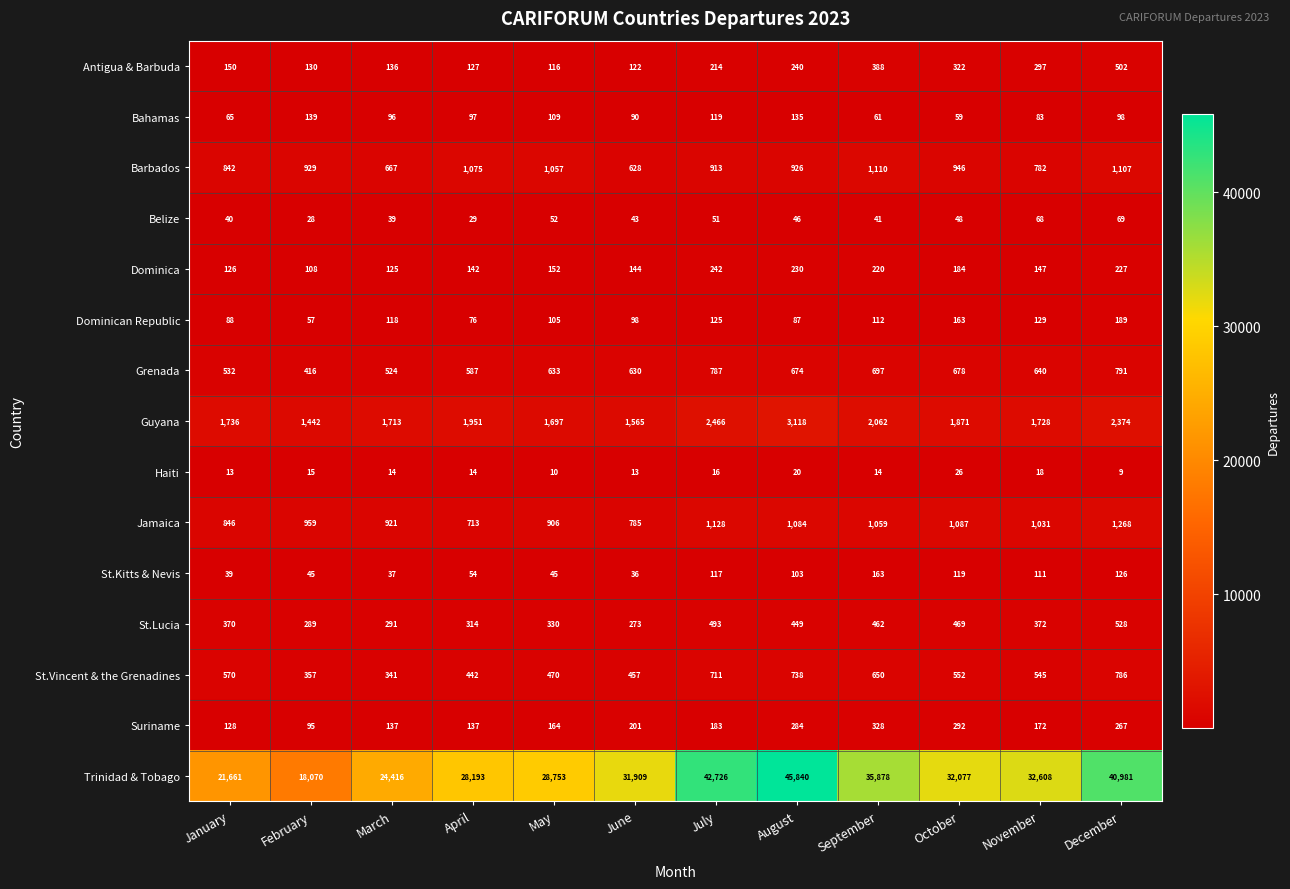

At which category is the sum across all series the highest?

August